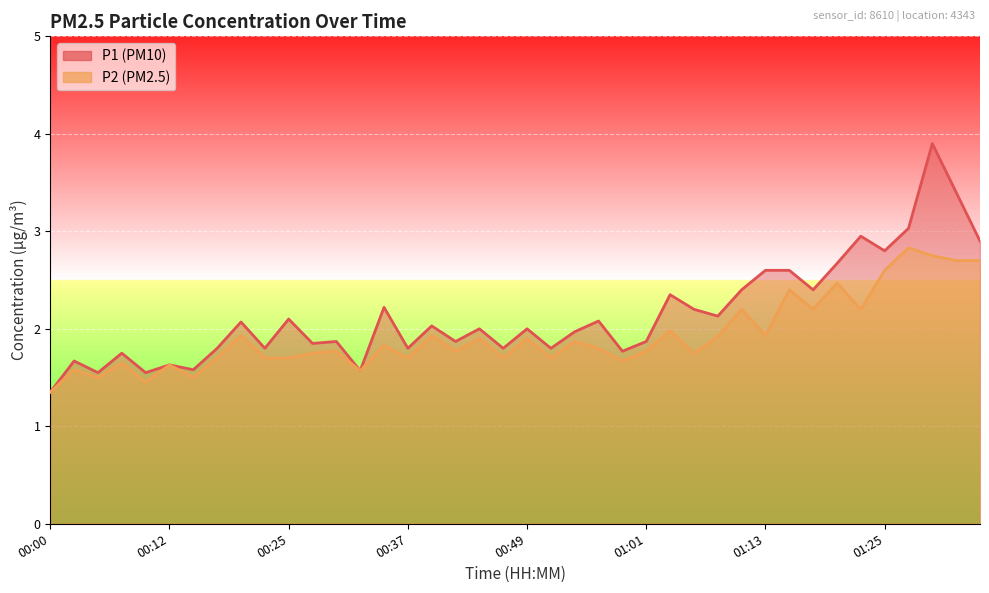

At which category does P1 reach its first local valley?

00:05